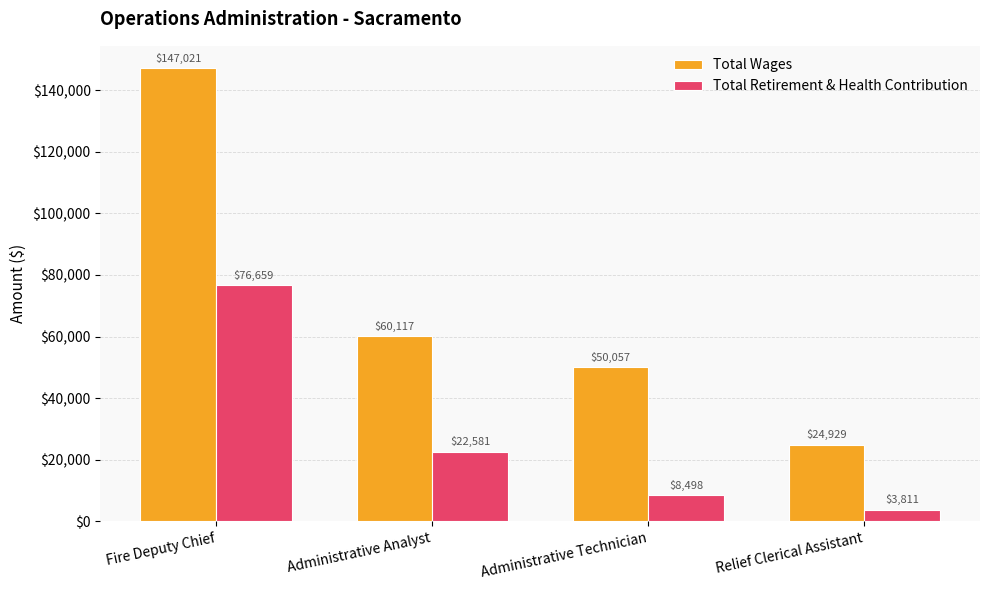

Is it true that Total Retirement & Health Contribution equals 76659 at Fire Deputy Chief?

True